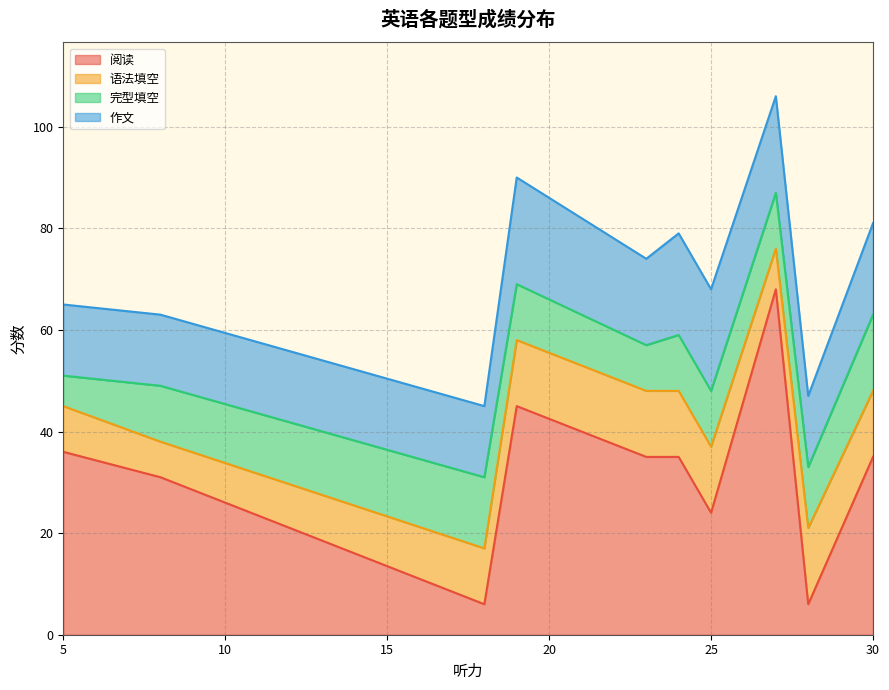

What are all the series names shown in the legend?

阅读, 语法填空, 完型填空, 作文